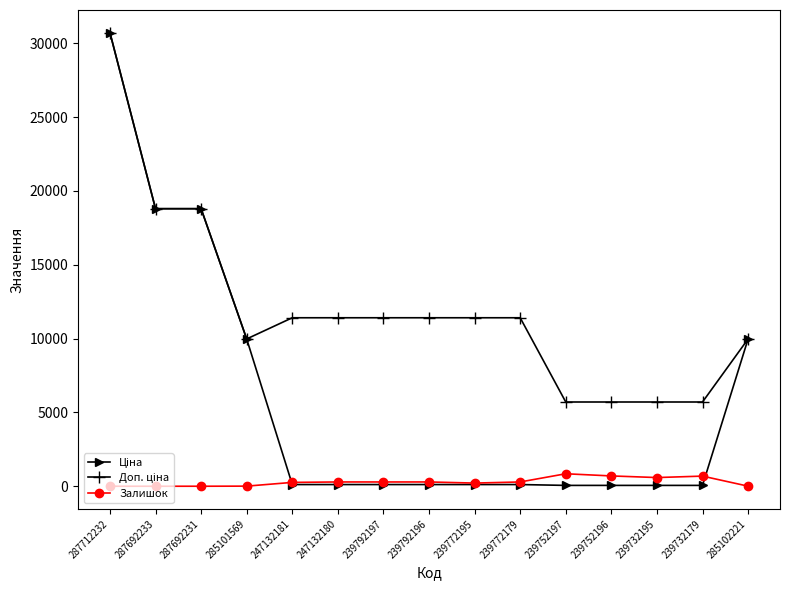

True or false: Залишок has a value of 7.0 at 285101569.

True